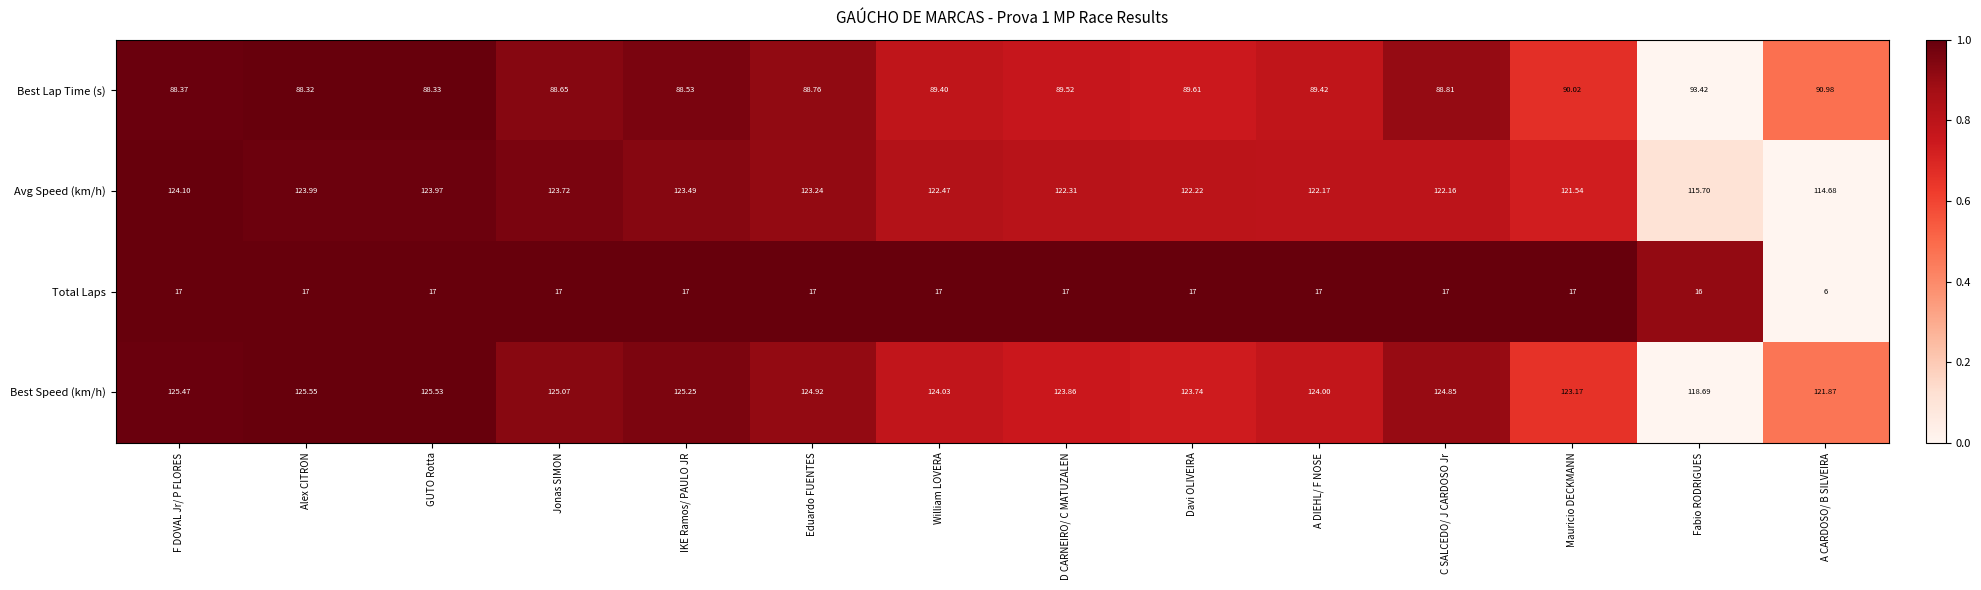

At which label is Best Lap Time (s) closest to 90?

Mauricio DECKMANN